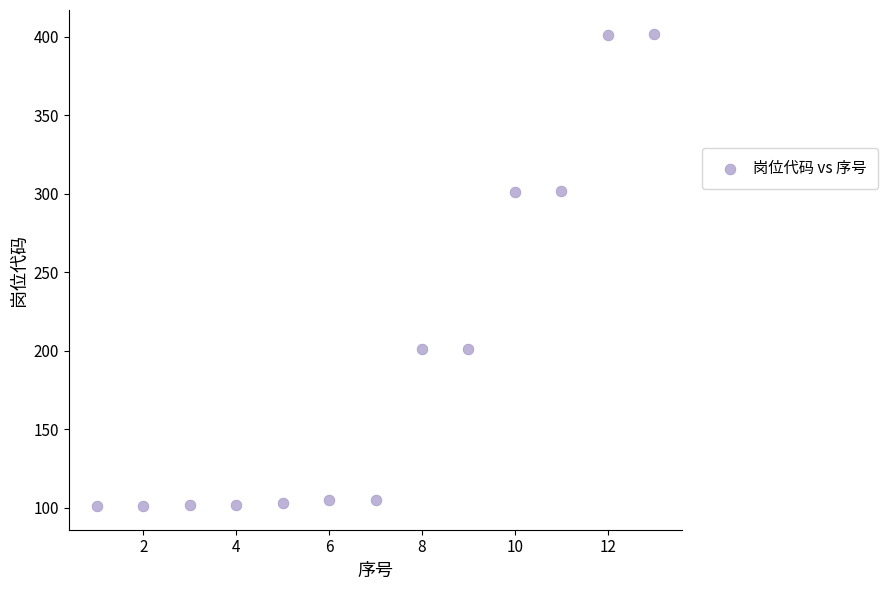

What is the range of Y values (max minus min)?

301